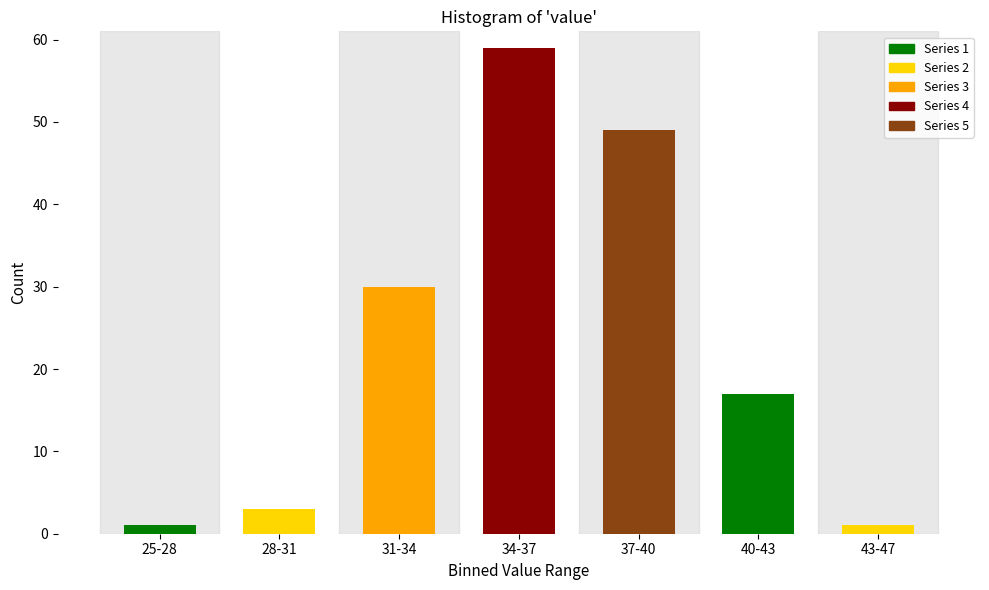

Reading left to right, extract all data points from this chart.

1	3	30	59	49	17	1